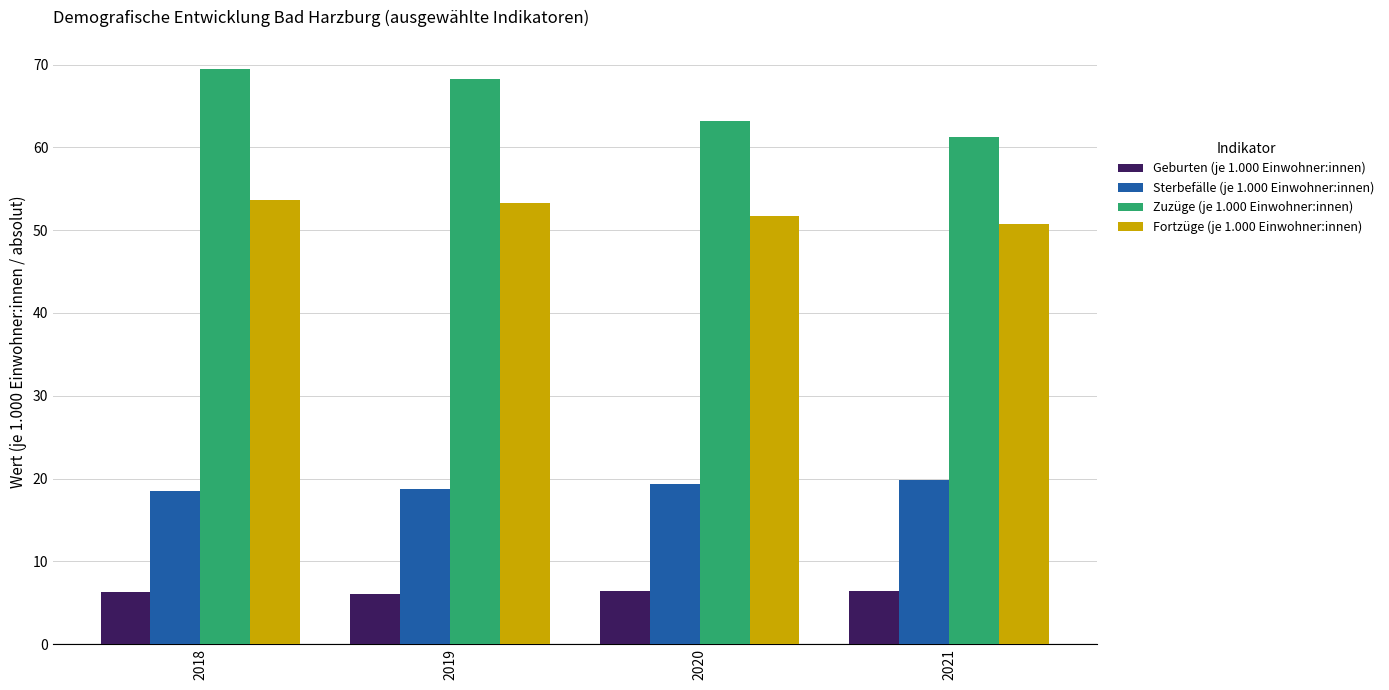

What is the difference between the highest and lowest values at 2020?

56.8